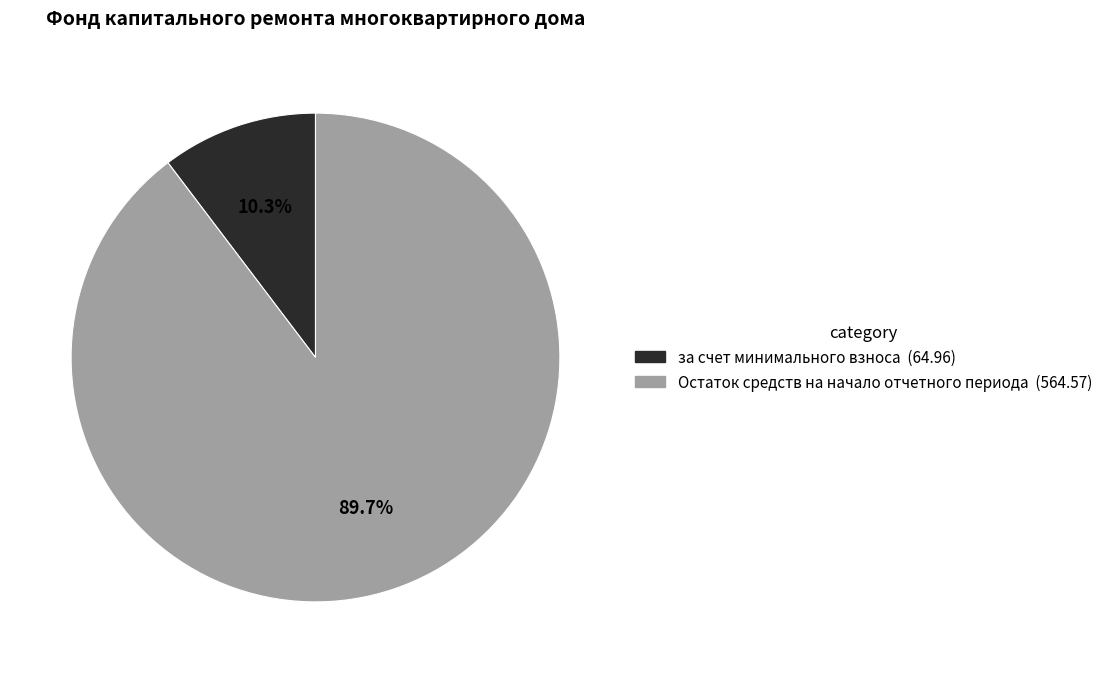

Count the number of slices in the pie.

2